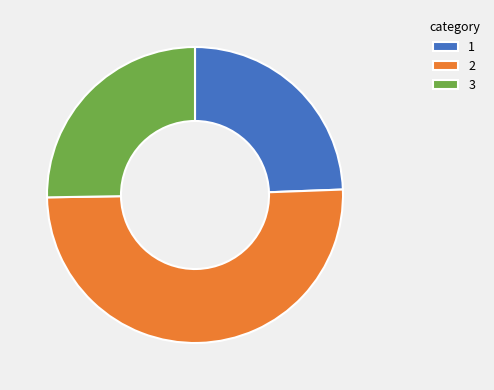

Which slice represents more than half of the pie?

2